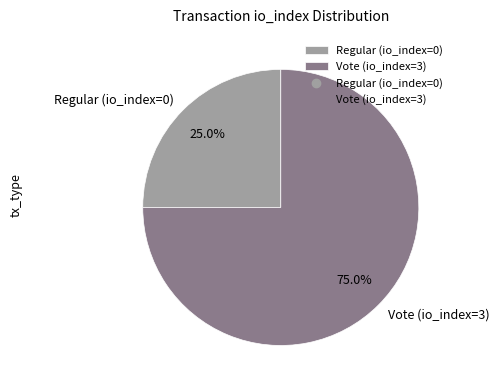

Count the number of slices in the pie.

2